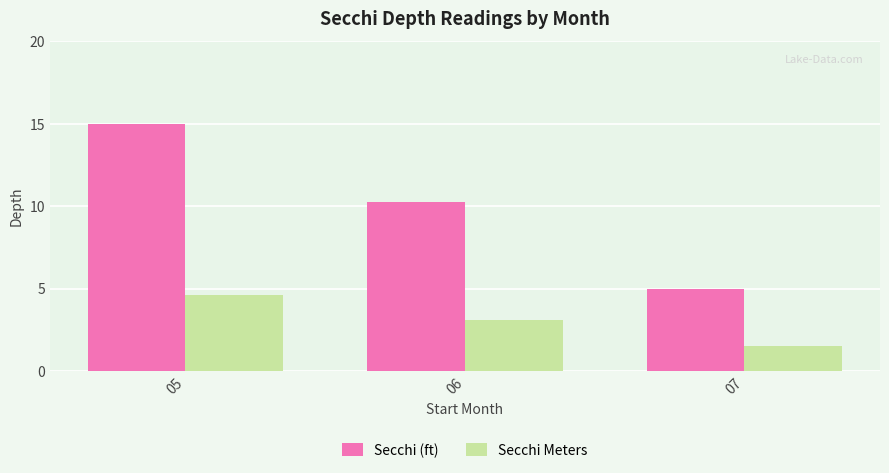

At how many categories does at least one series exceed 2?

3